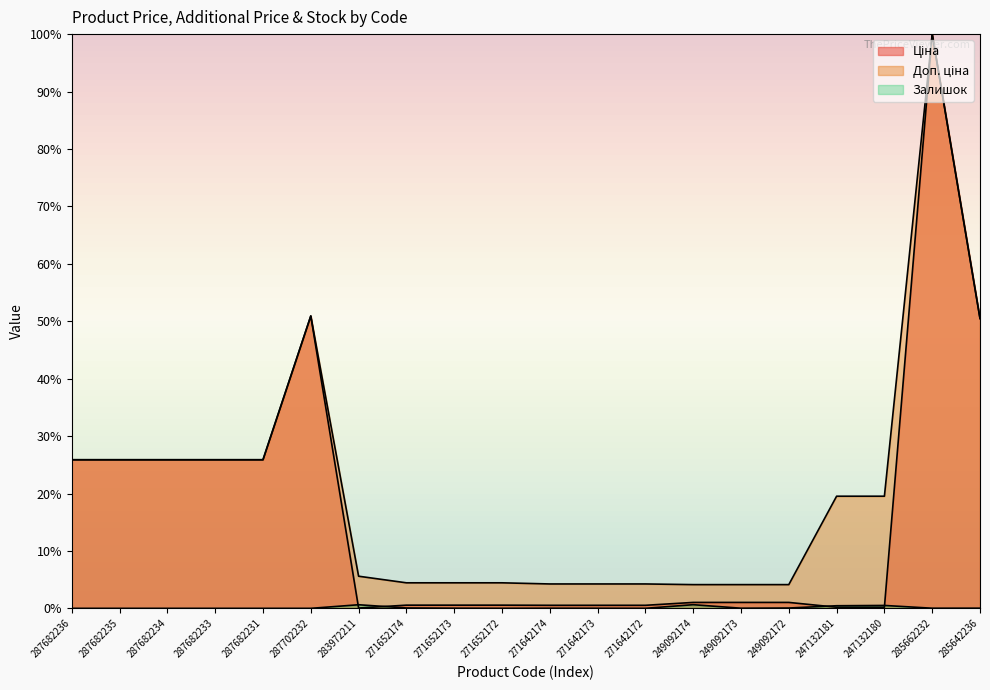

Count the number of data series in this chart.

3